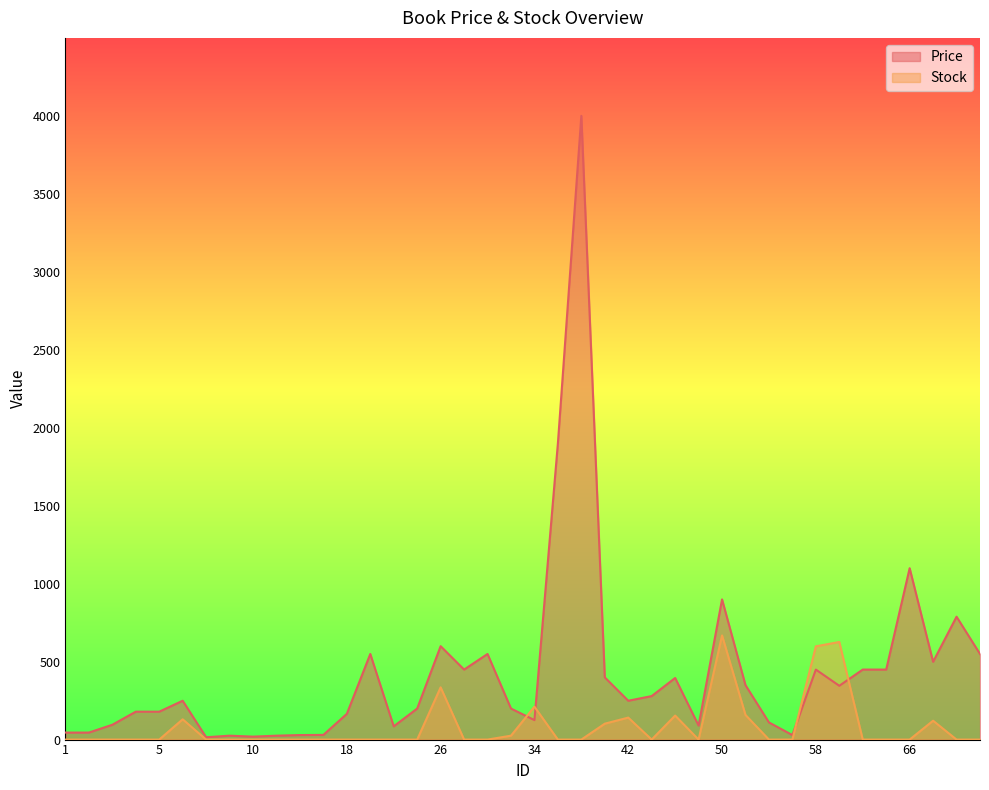

Does the chart display data point markers on the line(s)?

No